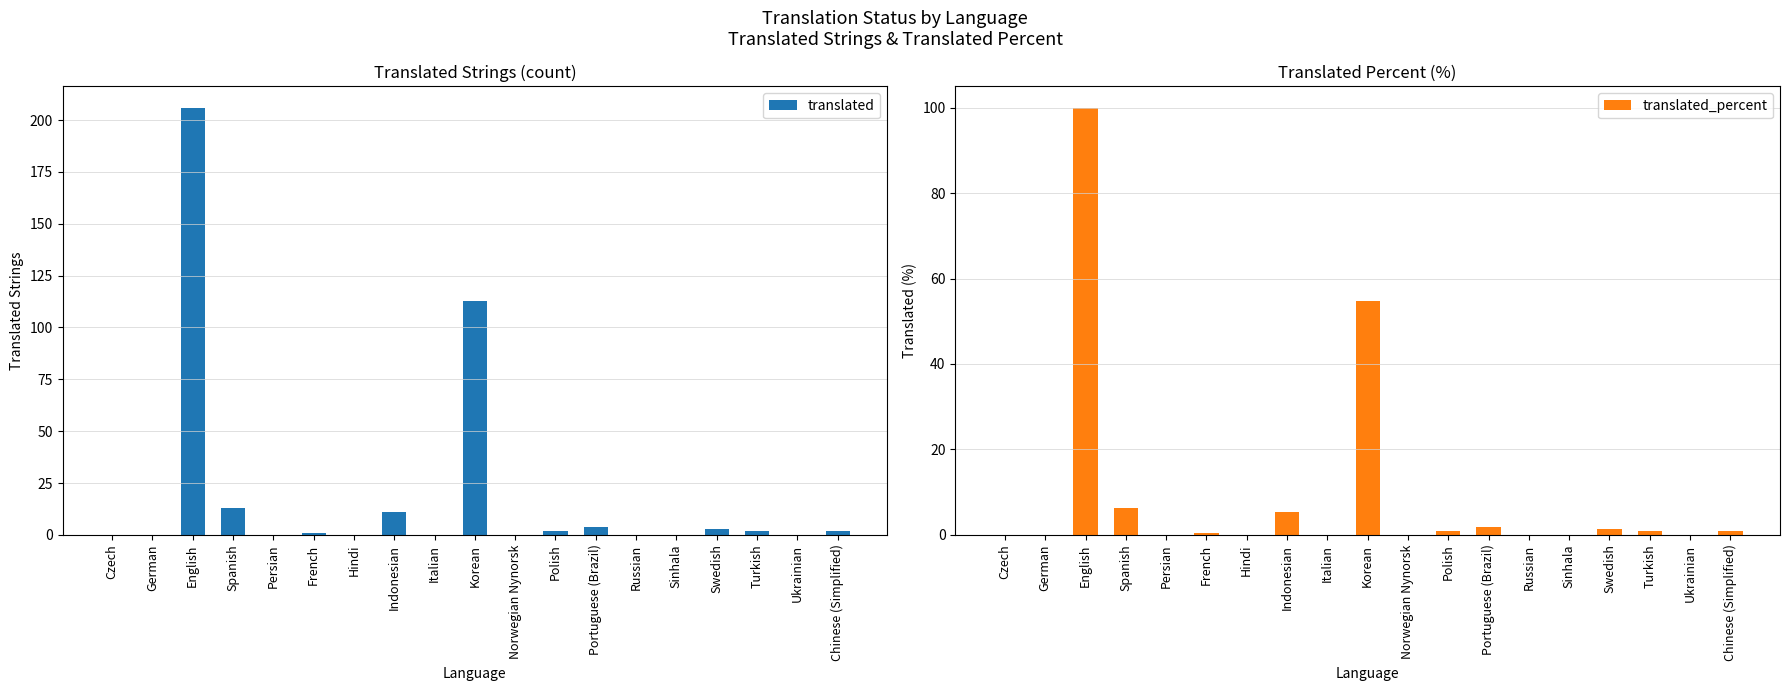

Reading left to right, extract all data points from this chart.

translated: 0.0	0.0	206.0	13.0	0.0	1.0	0.0	11.0	0.0	113.0	0.0	2.0	4.0	0.0	0.0	3.0	2.0	0.0	2.0
translated_percent: 0.0	0.0	100.0	6.3	0.0	0.4	0.0	5.3	0.0	54.8	0.0	0.9	1.9	0.0	0.0	1.4	0.9	0.0	0.9